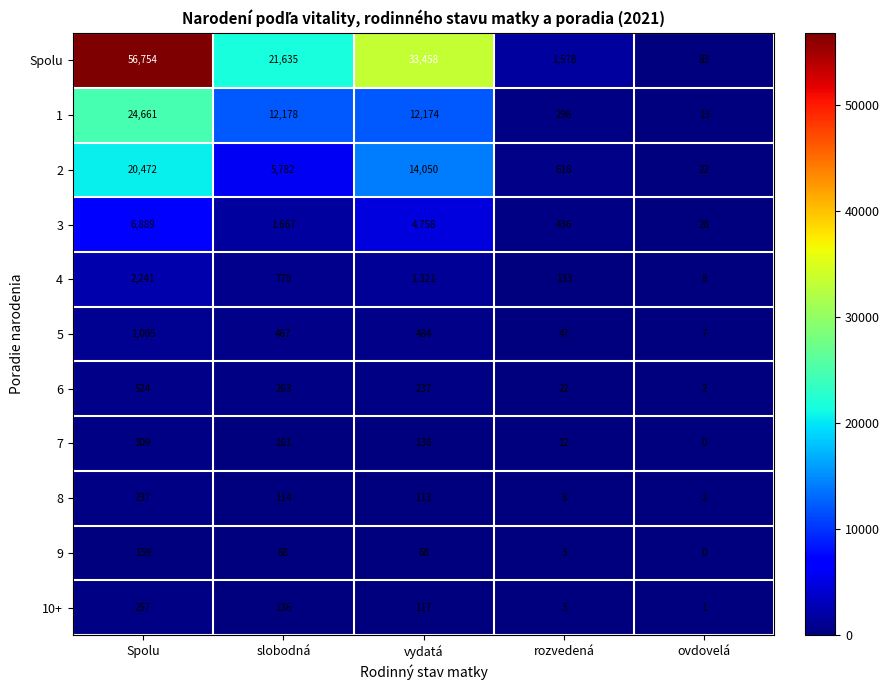

What is the total value across all series at rozvedená?

3156